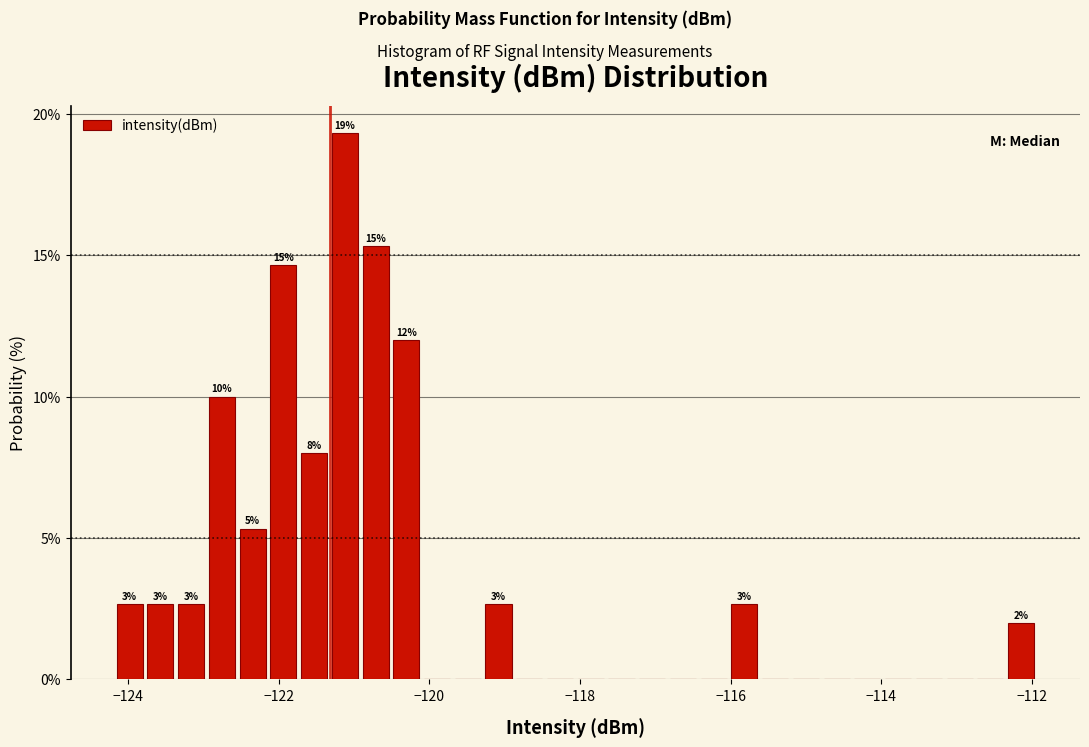

Around what value on the x-axis is the tallest bar? Give the approximate position of its centre, as read against the axis.

-121.2